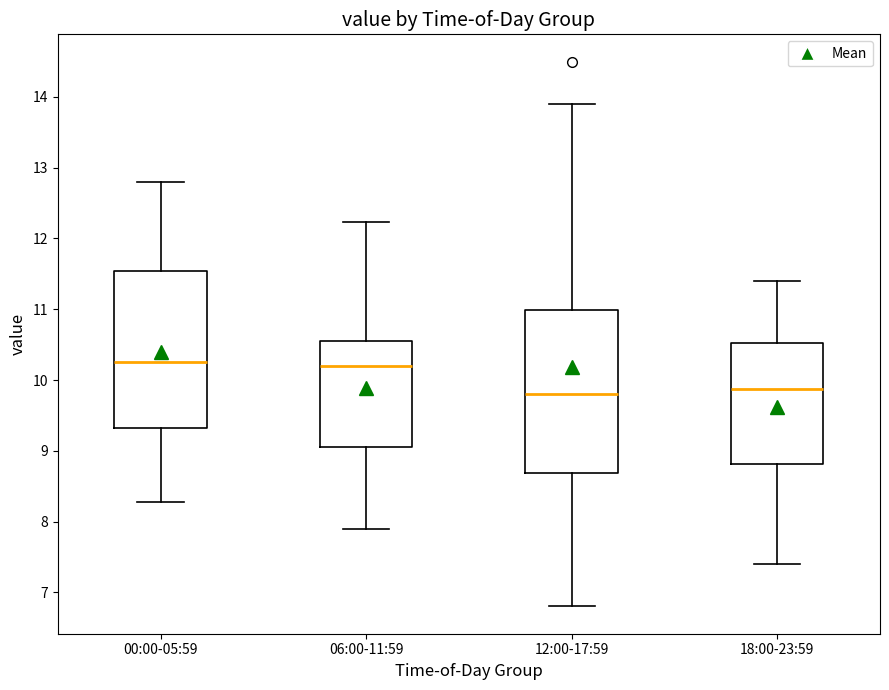

Reading left to right, read every box against the y-axis: the position of its median line, the range the box covers, and the ends of its whiskers. The values are not printed on the chart, so give them approximately, as read against the axis.

00:00-05:59: median 10.3, box 9.3 to 11.5, whiskers 8.3 to 12.8
06:00-11:59: median 10.2, box 9.1 to 10.5, whiskers 7.9 to 12.2
12:00-17:59: median 9.8, box 8.7 to 11.0, whiskers 6.8 to 13.9
18:00-23:59: median 9.9, box 8.8 to 10.5, whiskers 7.4 to 11.4